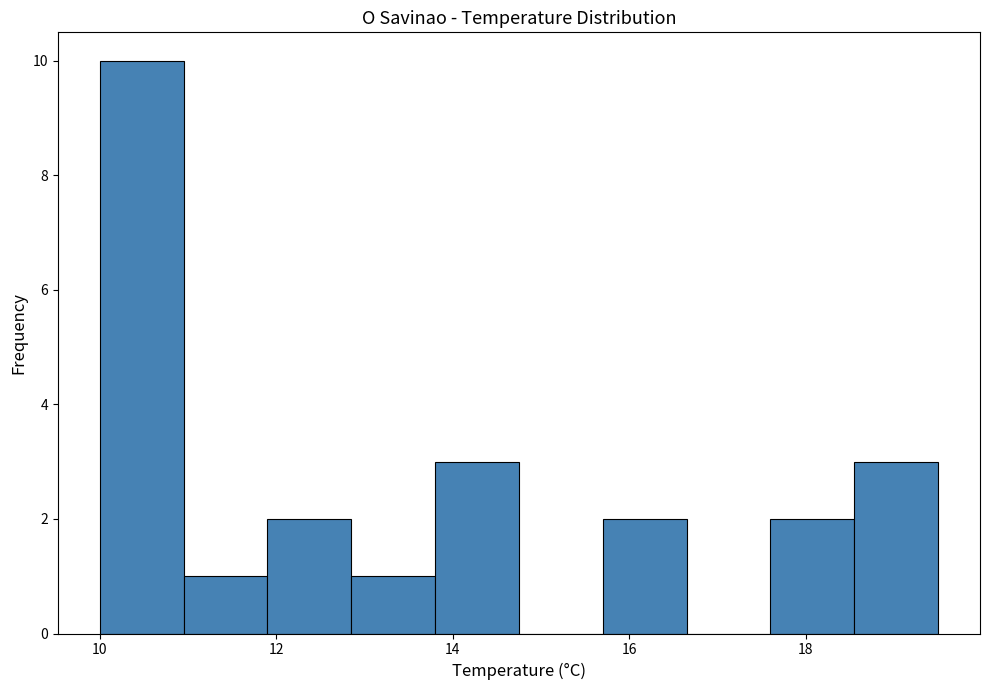

Reading left to right, transcribe this chart: for each bar, give the range it covers on the x-axis and its height. Neither the bar edges nor the heights are printed on the chart, so give them approximately, as read against the axes.

10.00 to 10.95: 10
10.95 to 11.90: 1
11.90 to 12.85: 2
12.85 to 13.80: 1
13.80 to 14.75: 3
14.75 to 15.70: 0
15.70 to 16.65: 2
16.65 to 17.60: 0
17.60 to 18.55: 2
18.55 to 19.50: 3